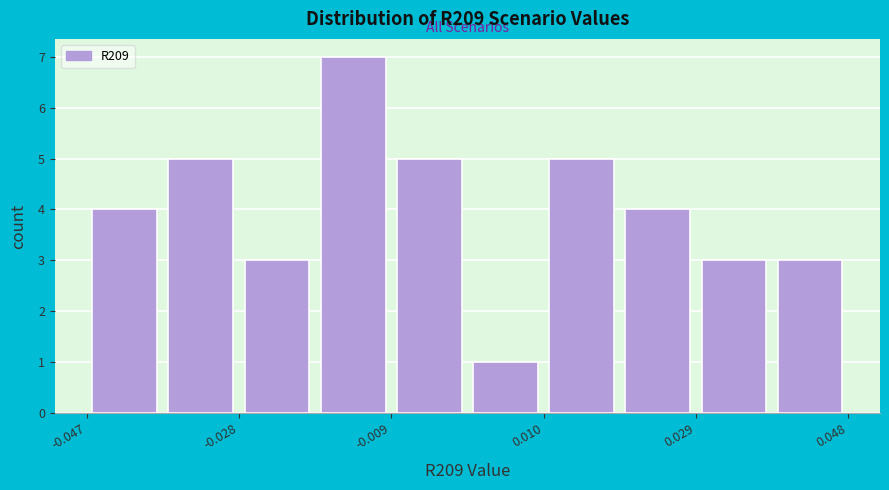

Reading left to right, transcribe this chart: for each bar, give the range it covers on the x-axis and its height. Neither the bar edges nor the heights are printed on the chart, so give them approximately, as read against the axes.

-0.048 to -0.038: 4
-0.038 to -0.028: 5
-0.028 to -0.018: 3
-0.018 to -0.010: 7
-0.010 to 0.000: 5
0.000 to 0.010: 1
0.010 to 0.020: 5
0.020 to 0.028: 4
0.028 to 0.038: 3
0.038 to 0.048: 3